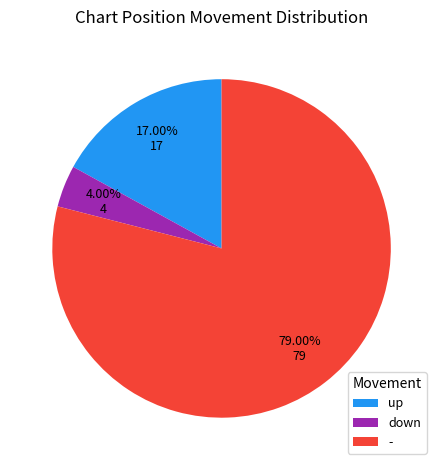

What percentage is NOT represented by -?

21.0%